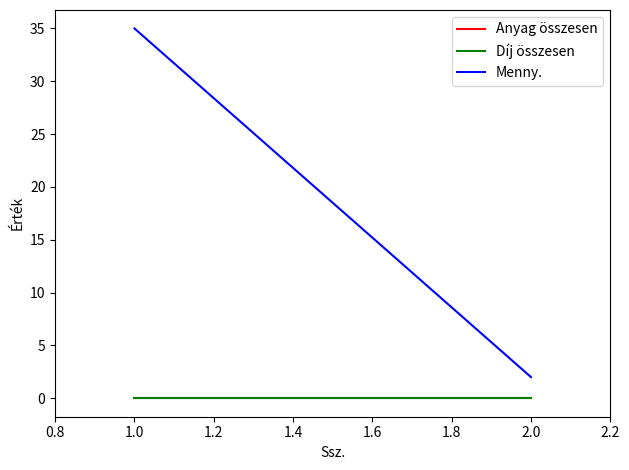

What are all the series names shown in the legend?

Anyag összesen, Díj összesen, Menny.